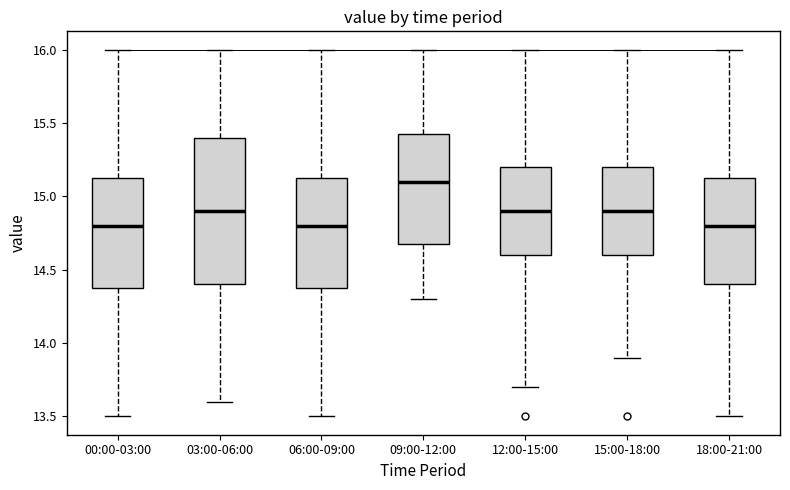

Which box's median line is the highest?

09:00-12:00